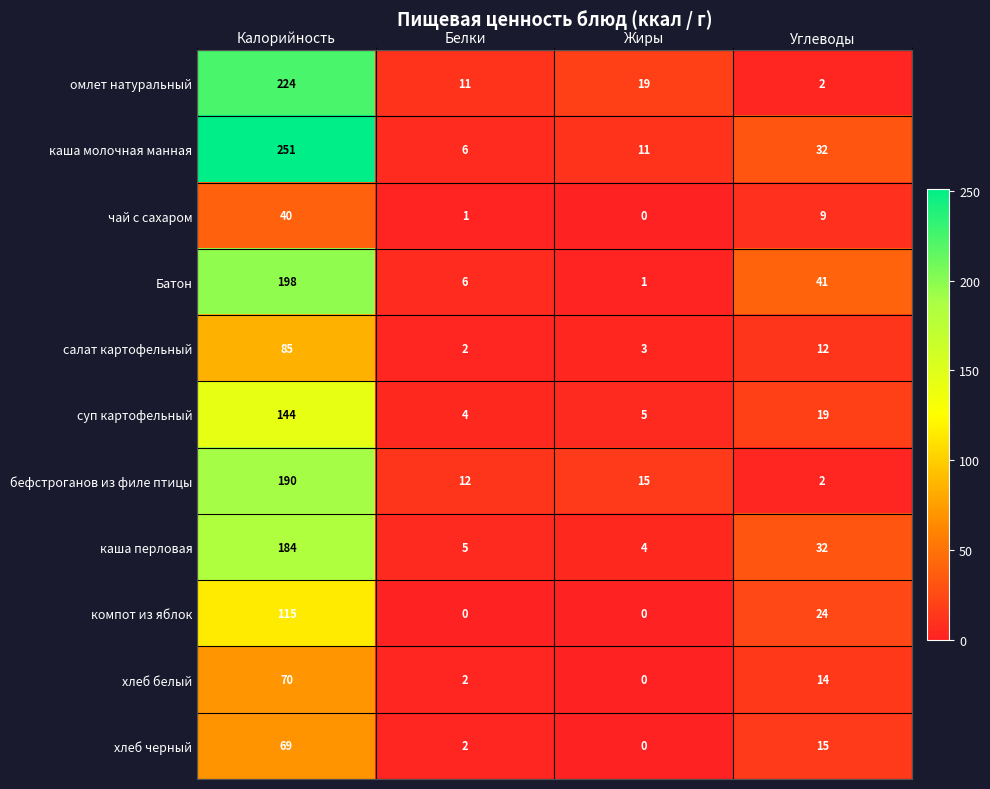

Rank the series by their maximum value, from lowest to highest.

чай с сахаром, хлеб черный, хлеб белый, салат картофельный, компот из яблок, суп картофельный, каша перловая, бефстроганов из филе птицы, Батон, омлет натуральный, каша молочная манная